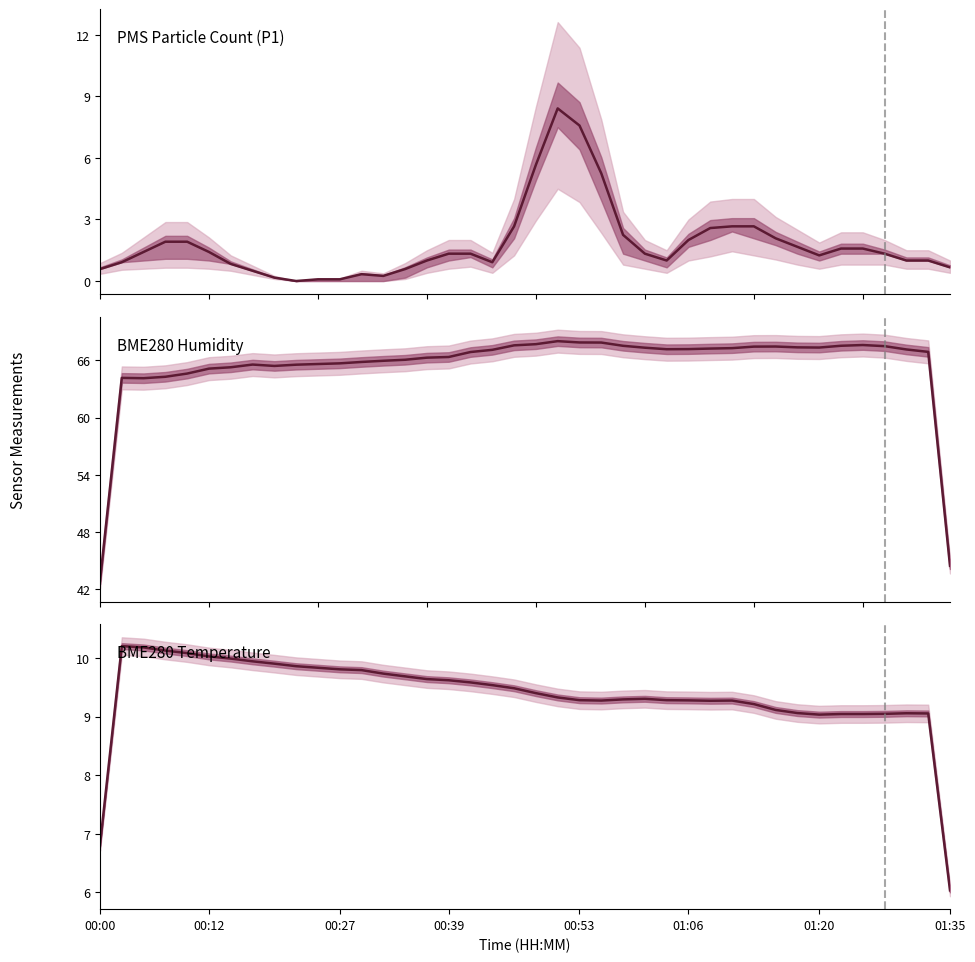

What is the total value across all series at 17?

77.8